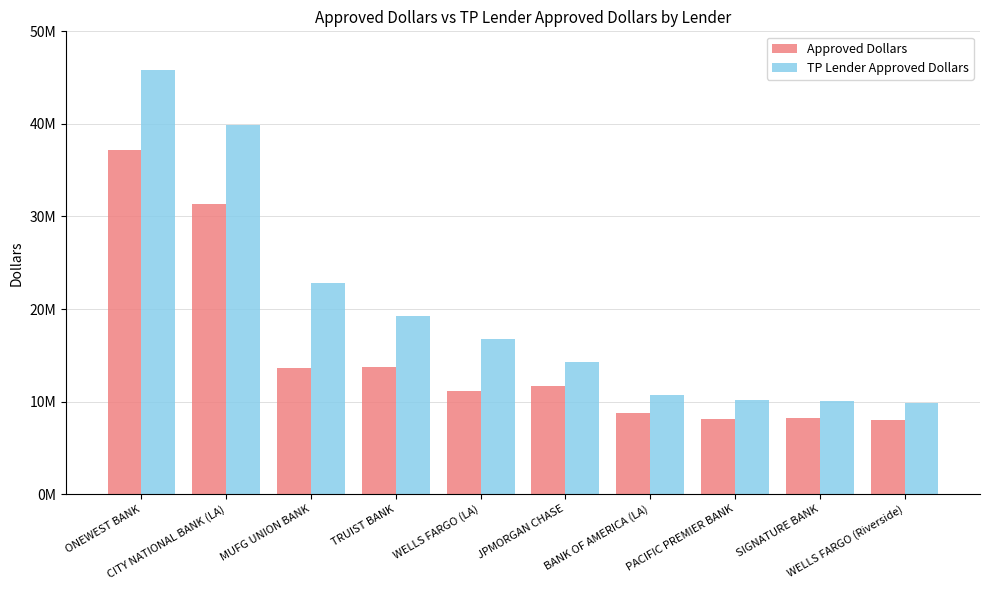

What are all the series names shown in the legend?

Approved Dollars, TP Lender Approved Dollars